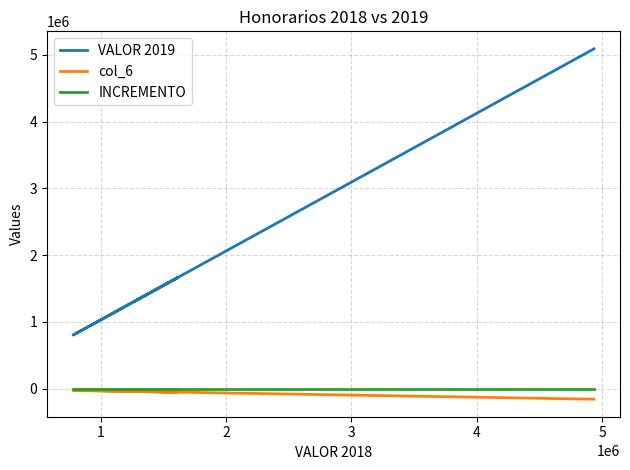

Is it true that INCREMENTO equals 0.1 at 9?

False